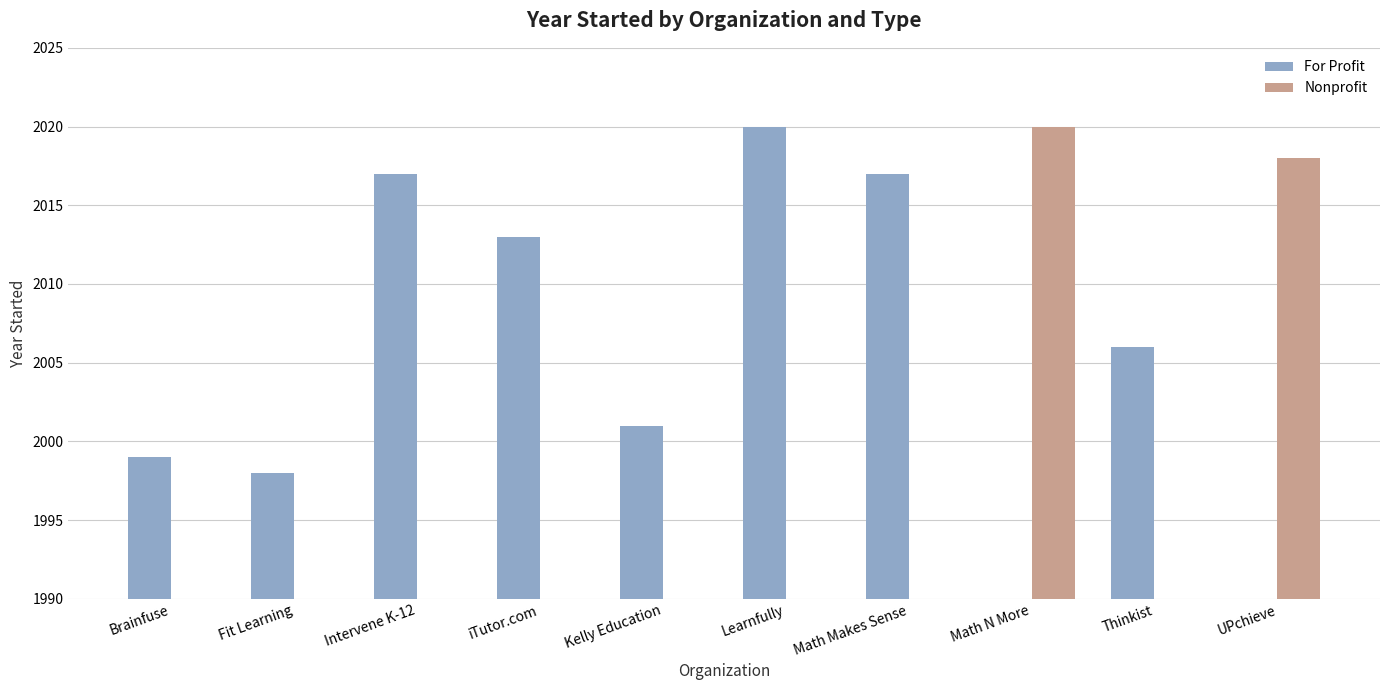

Rank the series by their maximum value, from highest to lowest.

For Profit, Nonprofit